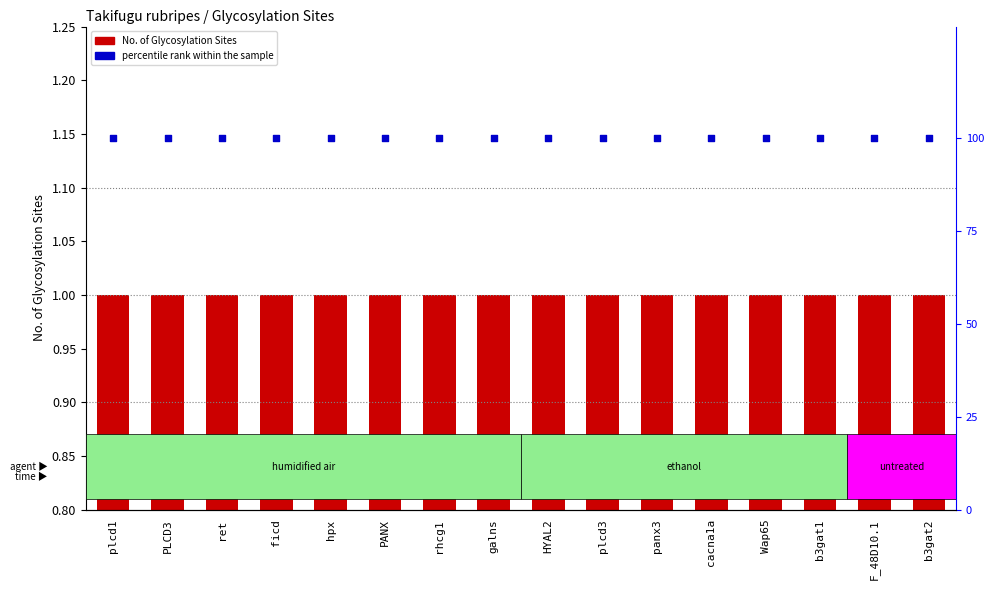

At which category is the sum across all series the highest?

plcd1